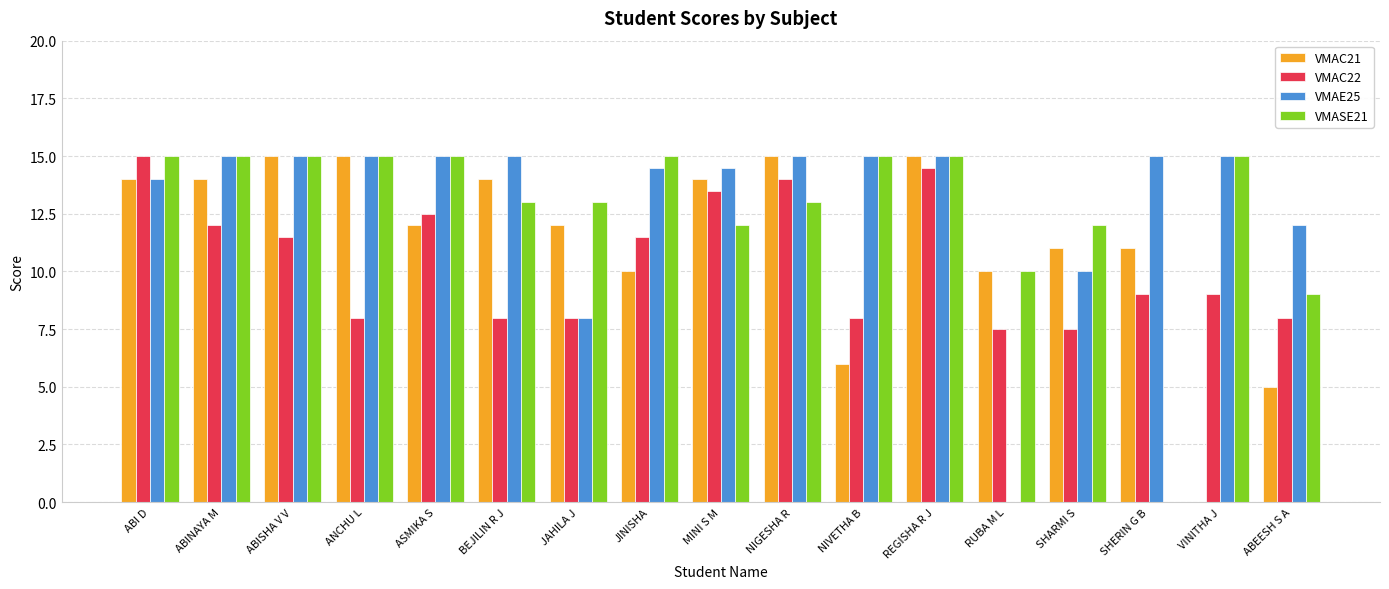

The value of VMAC22 at REGISHA R J is 14.5. True or false?

True